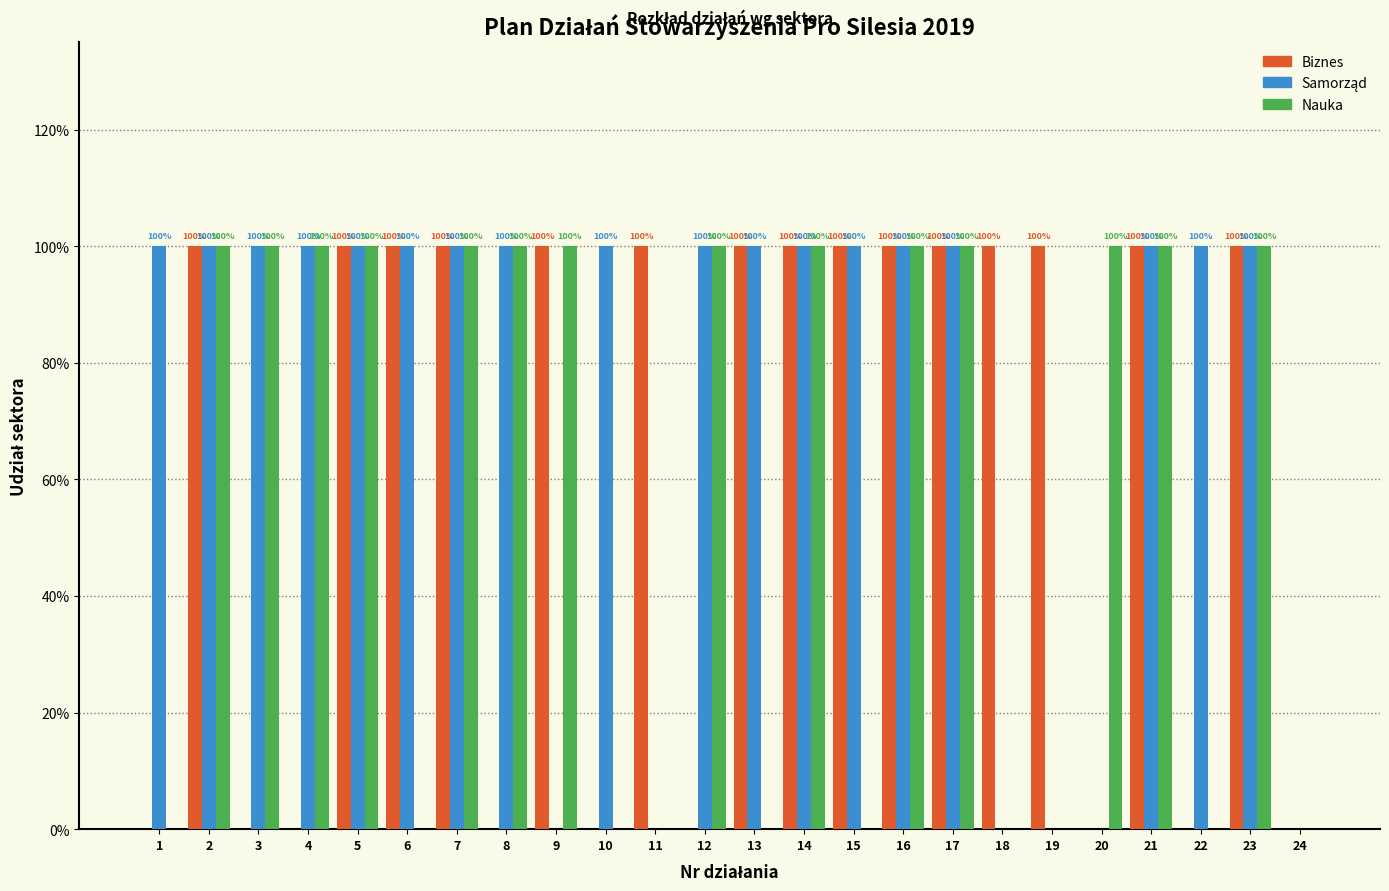

Does the chart contain stacked bars?

No